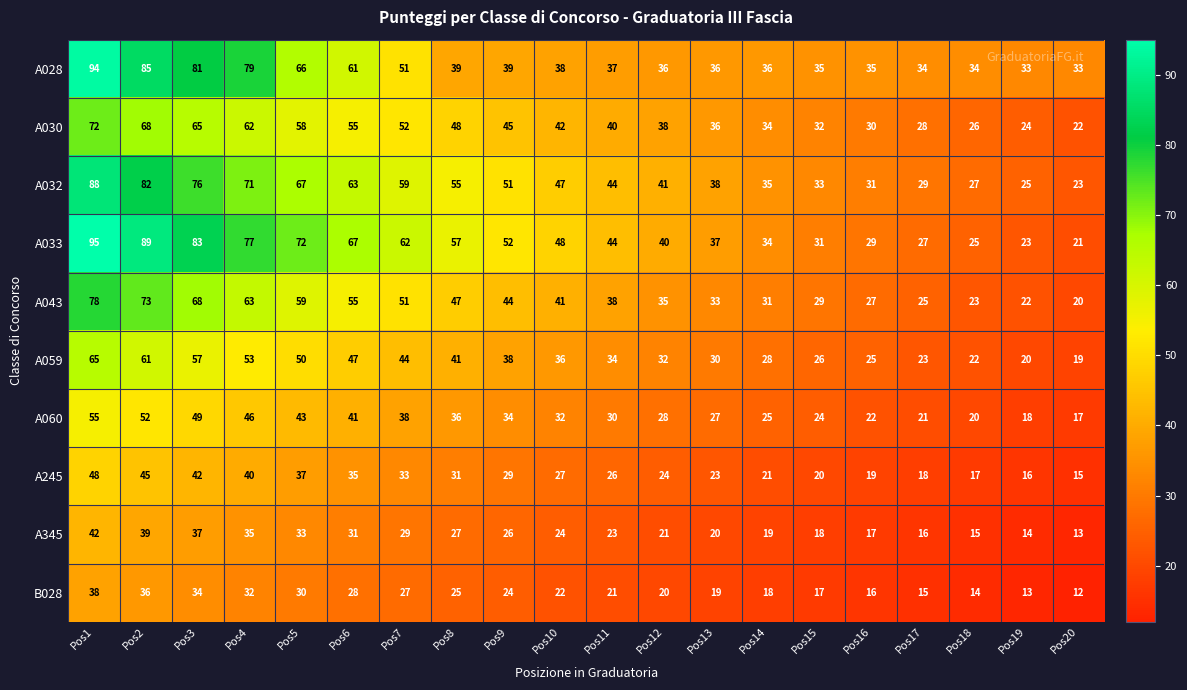

At which label does A059 reach its minimum?

Pos20